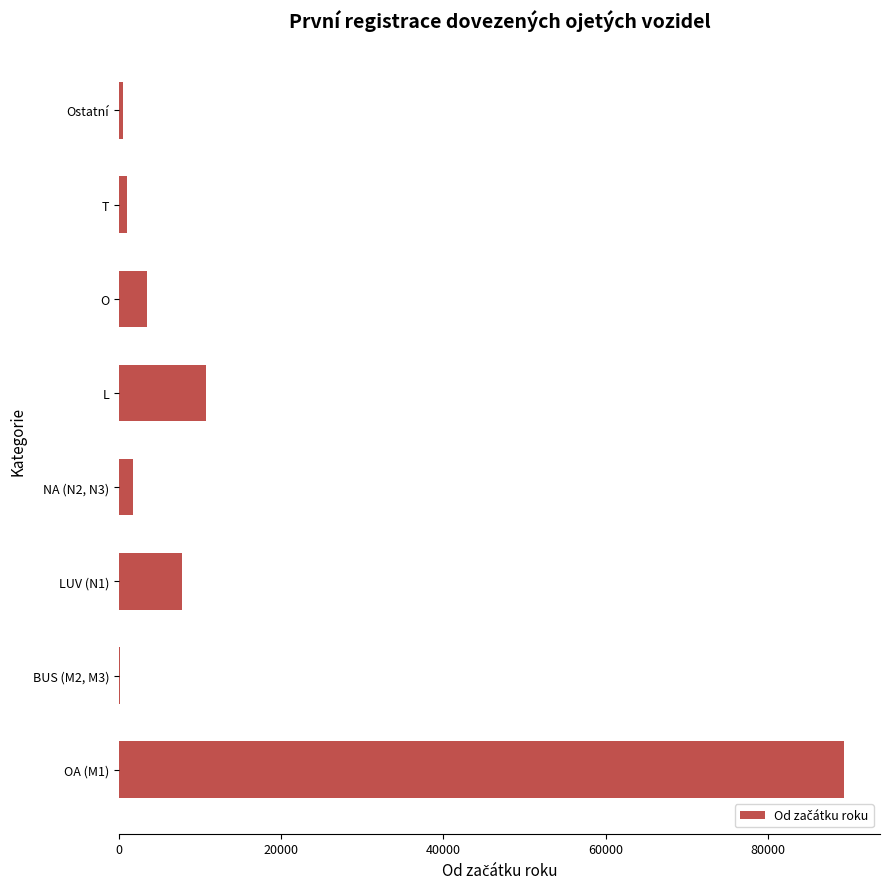

How many series are shown in this chart?

1